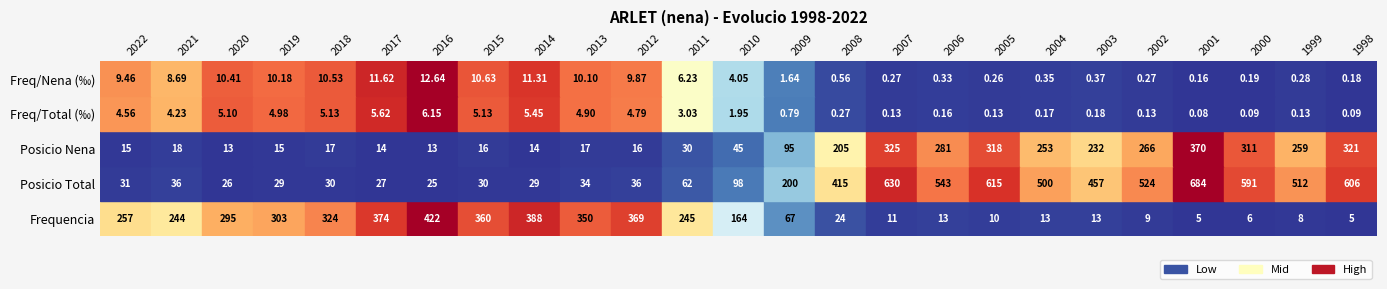

What is the sum of the Posicio_Total values at 2000 and 2019?

620.0